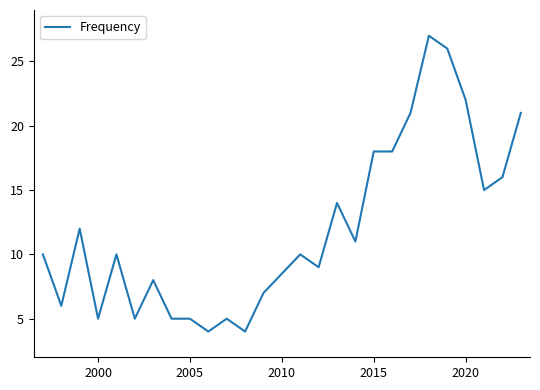

What is the difference between the maximum and minimum values?

23